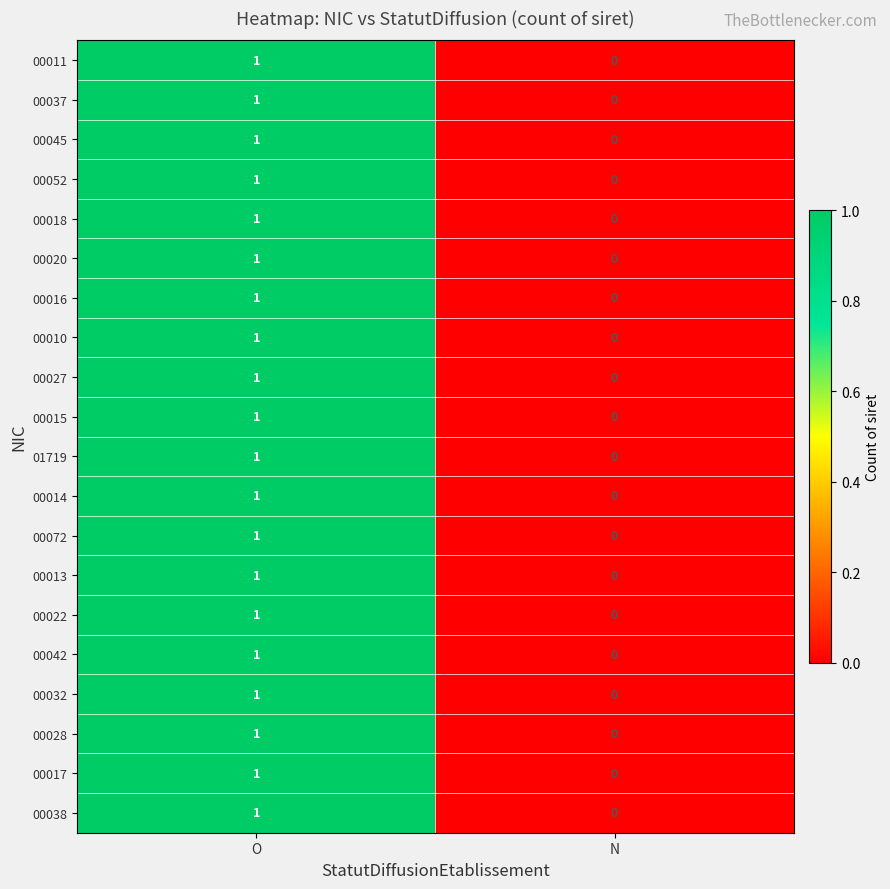

At which category is the sum across all series the highest?

O